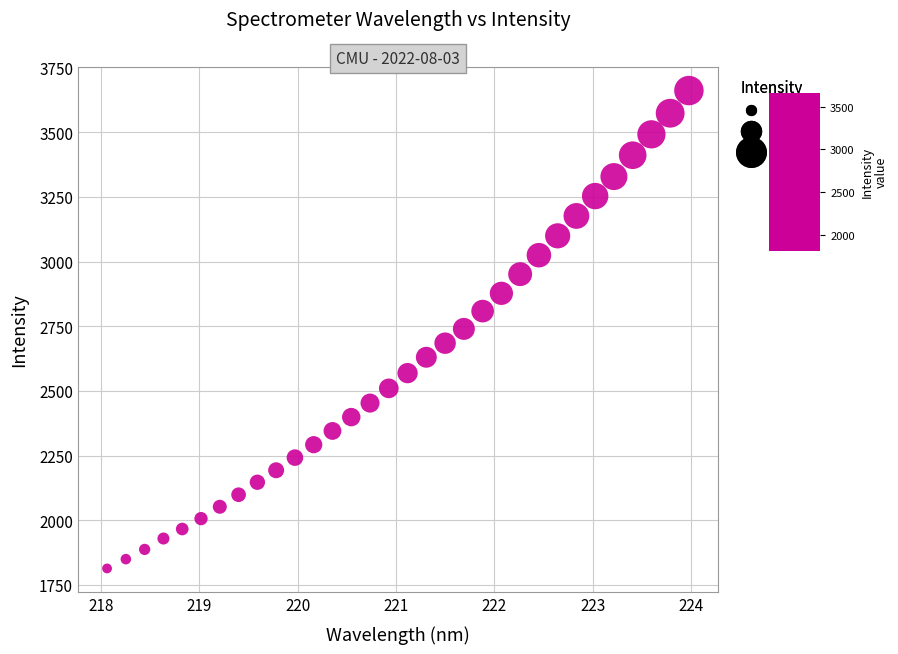

What is the range of Y values (max minus min)?

1846.7